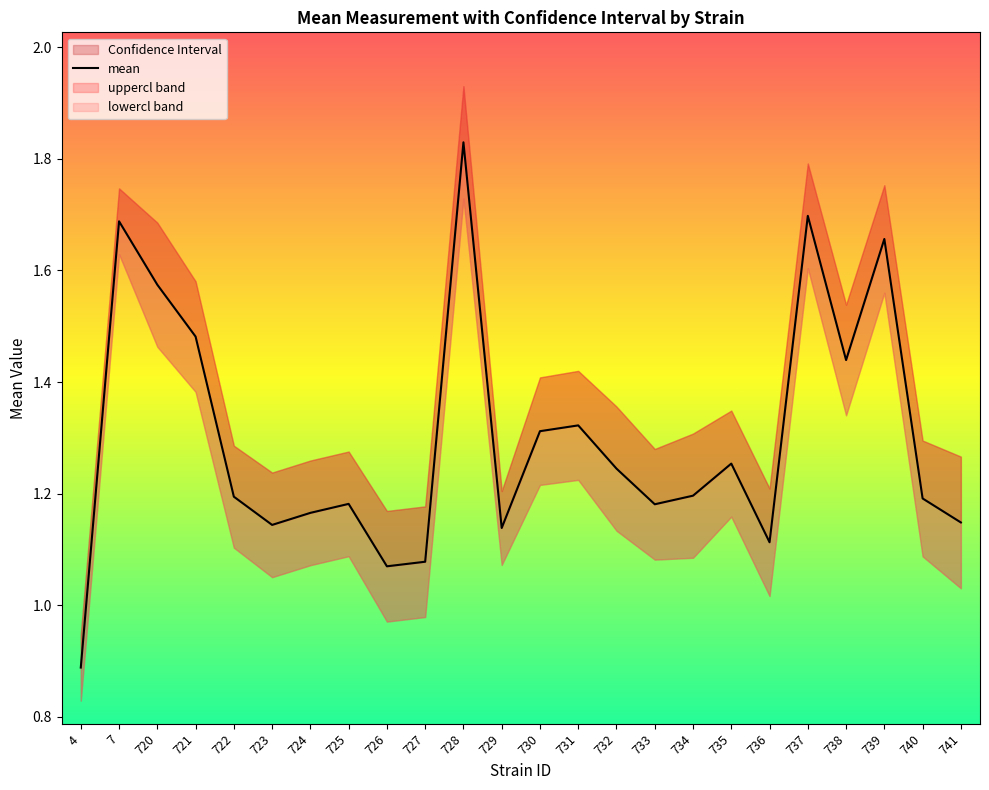

What value does the data have at 737?

1.7